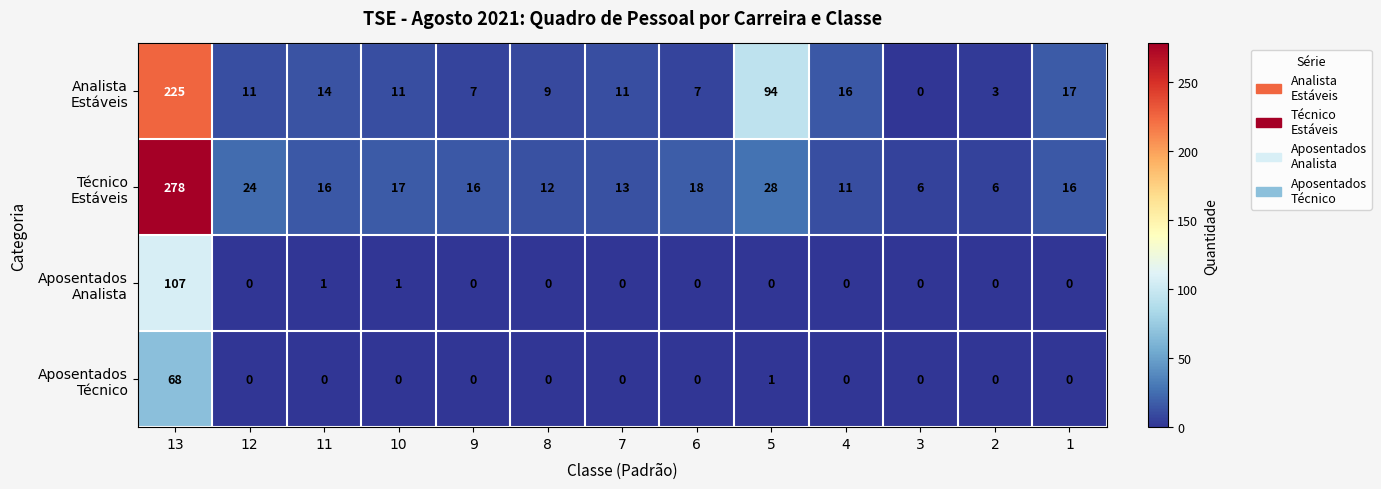

At which category does the chart reach its peak across all series?

13